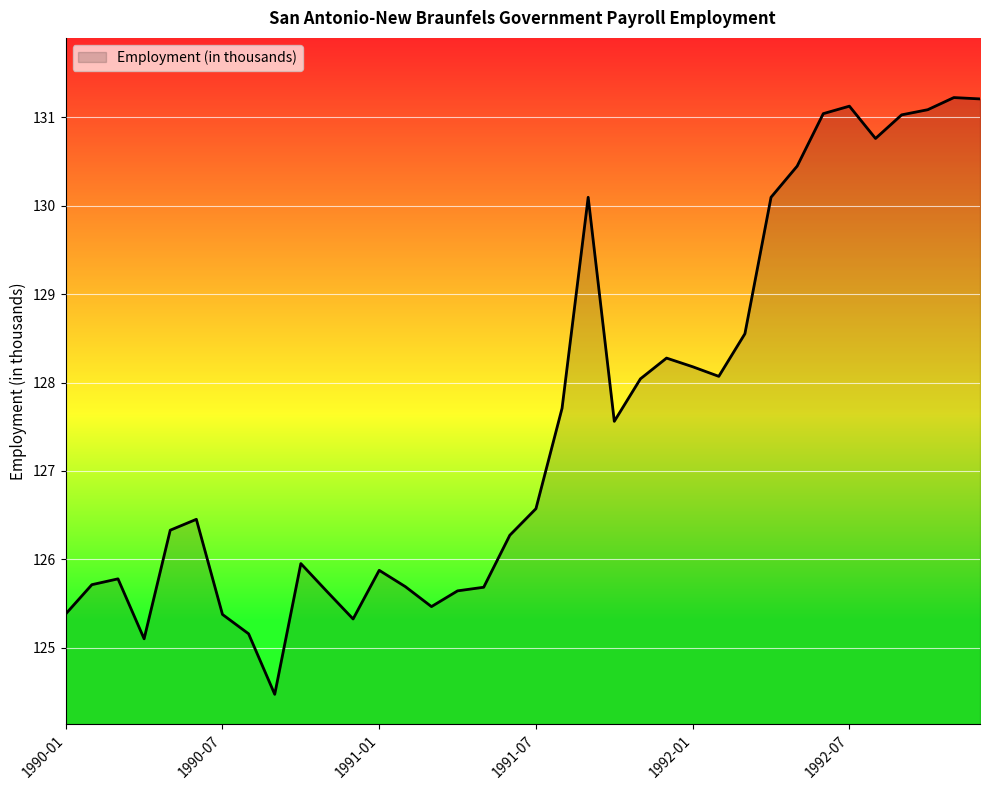

What is the difference between the maximum and minimum values?

6.8